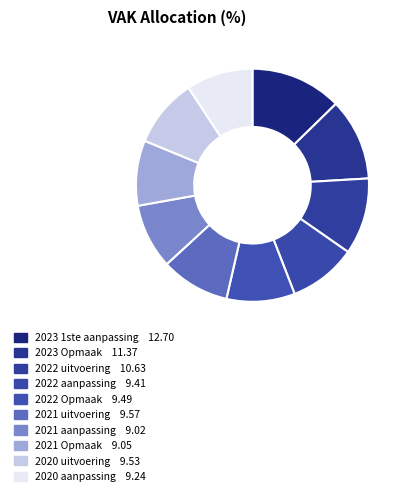

Which slice is the smallest?

2021 aanpassing